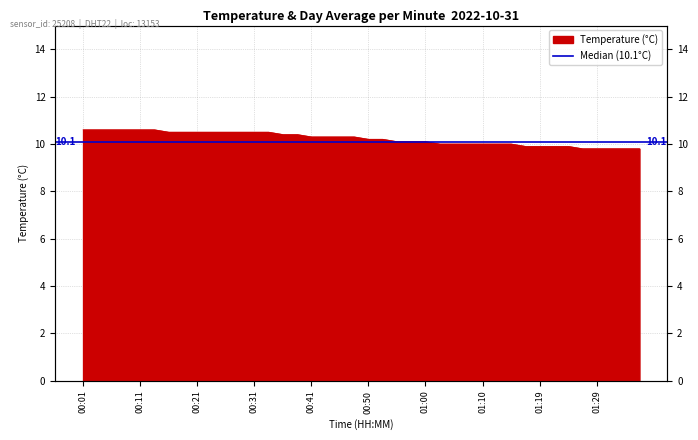

Which category has the lowest value across all series?

01:27